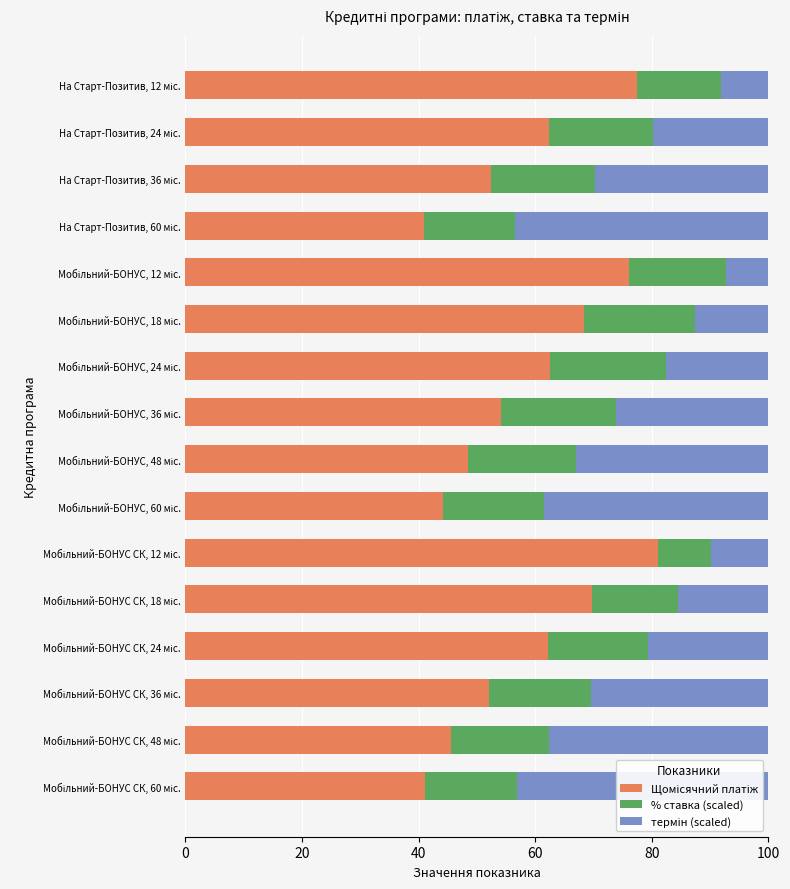

Count the number of data series in this chart.

3